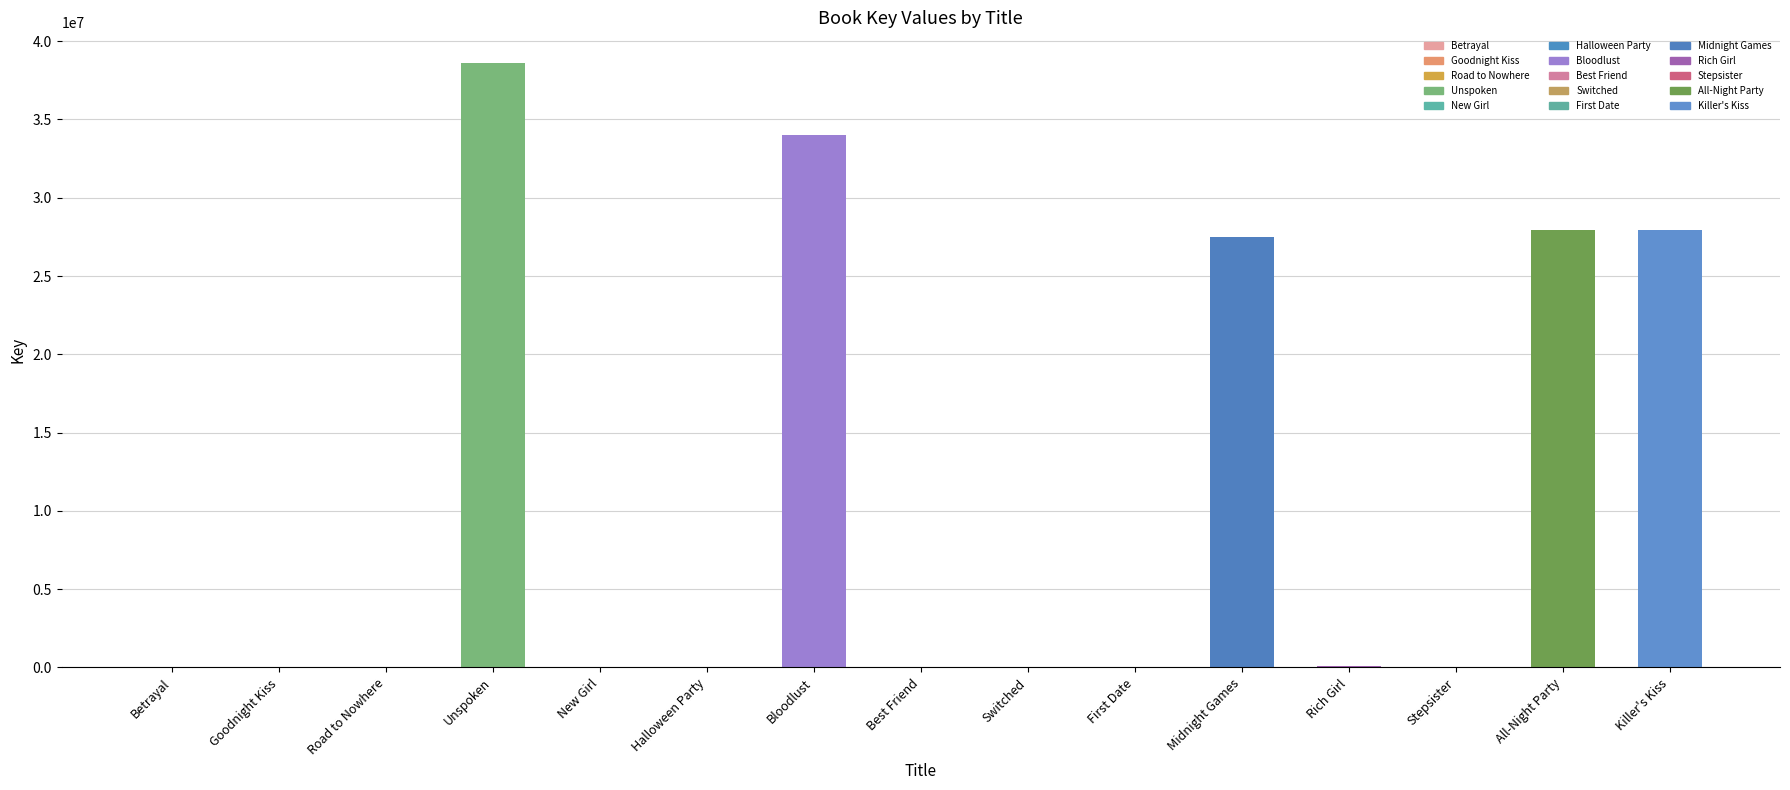

Which category has the highest value across all series?

Unspoken